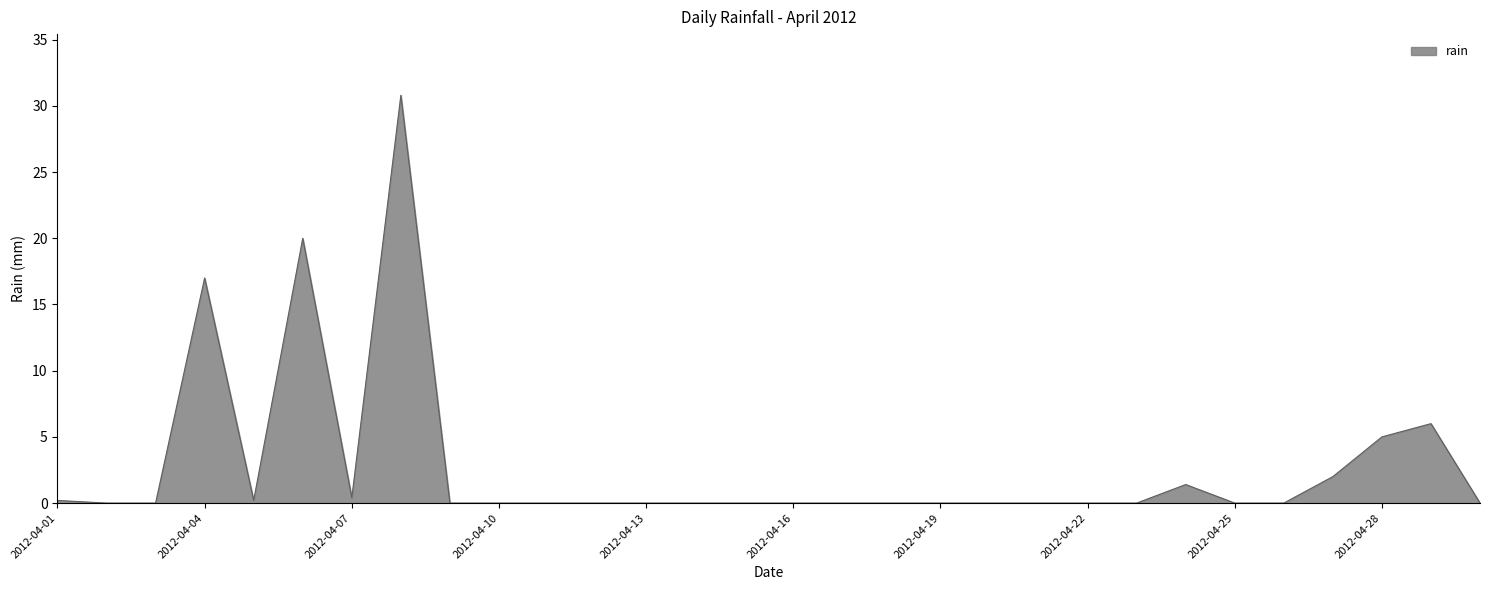

What is the difference between the maximum and minimum values?

30.8